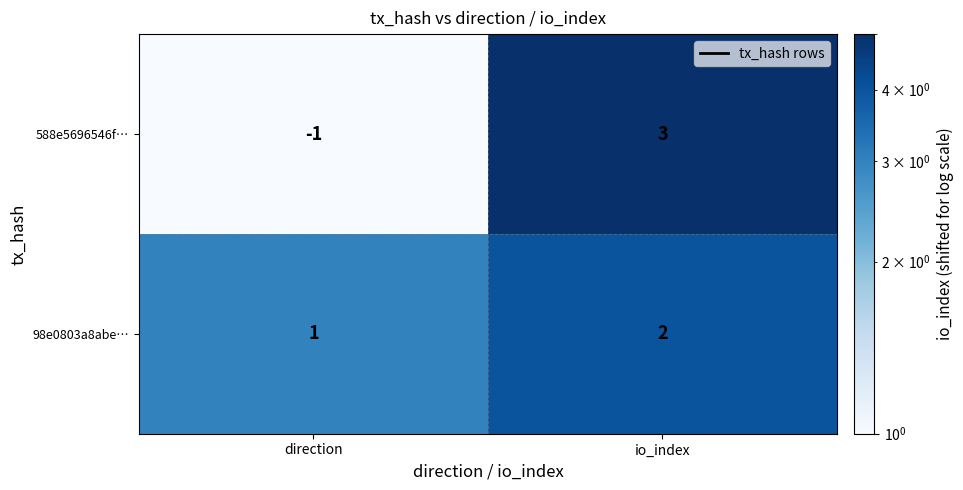

The value of 588e5696546f… at io_index is 3. True or false?

True